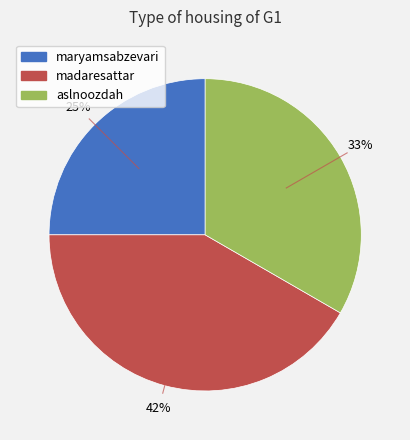

To the nearest percent, what portion does madaresattar represent?

42%